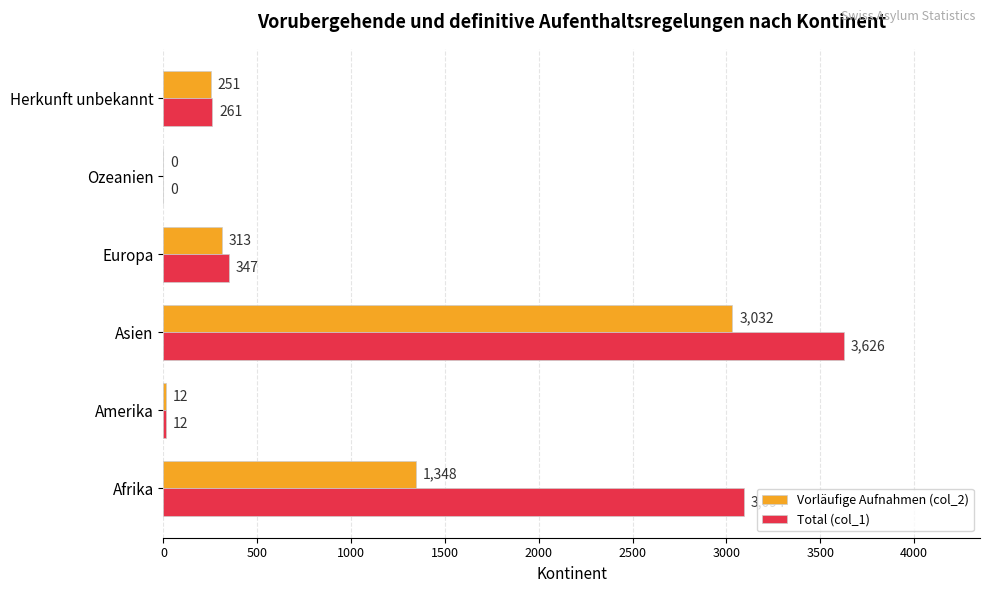

Which series changed the most between Afrika and Amerika?

Total (col_1)